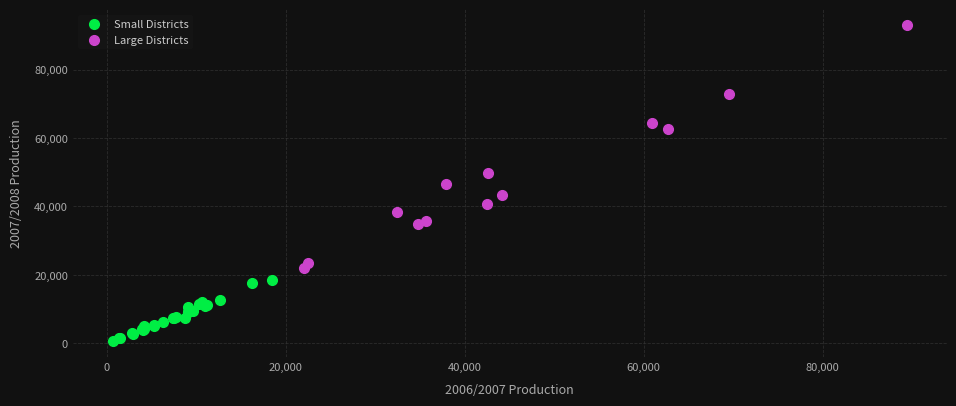

Which series contains the lowest Y value?

Small Districts